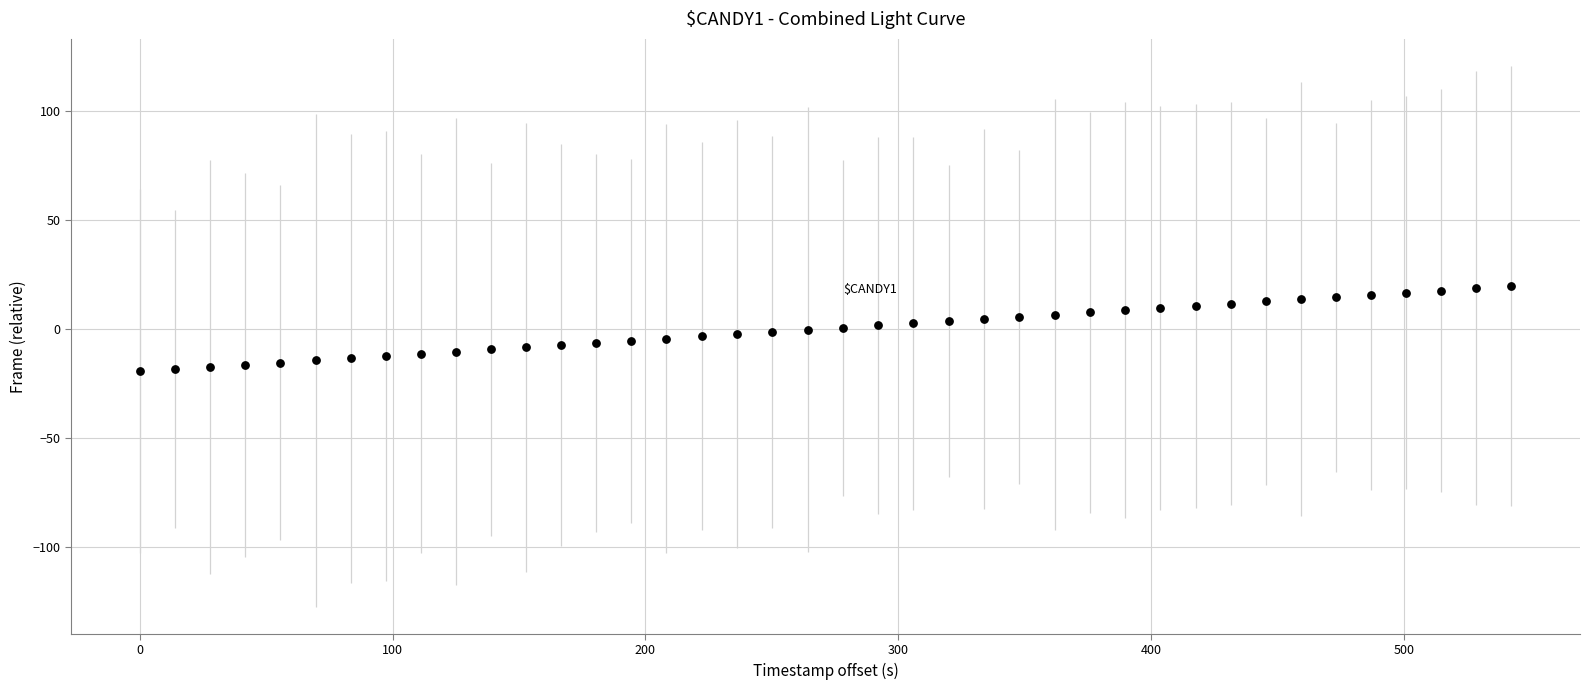

What is the range of Y values (max minus min)?

39.0